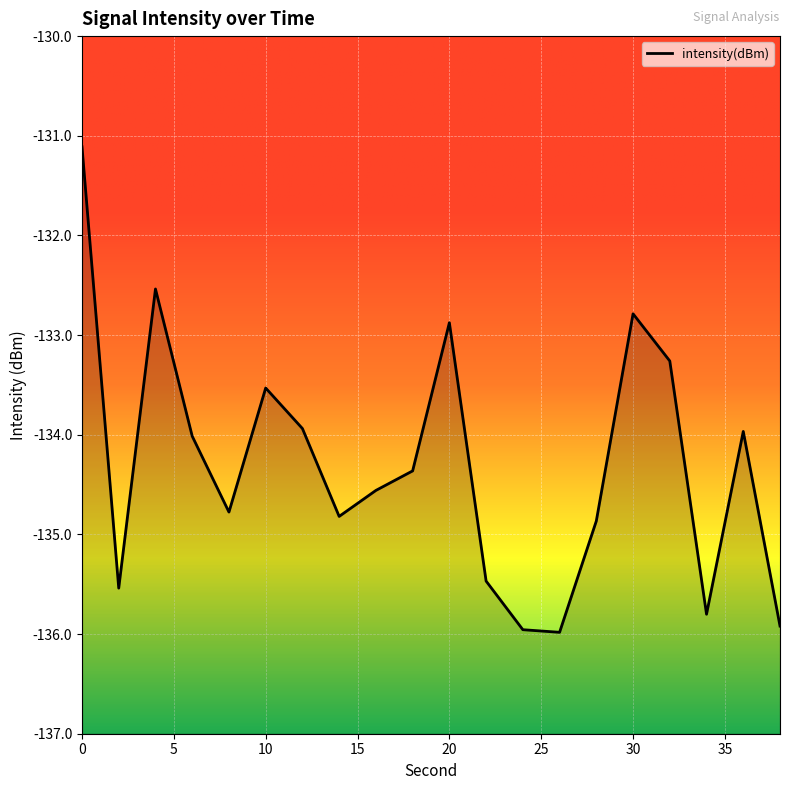

What is the change in value from 14 to 24?

-1.1